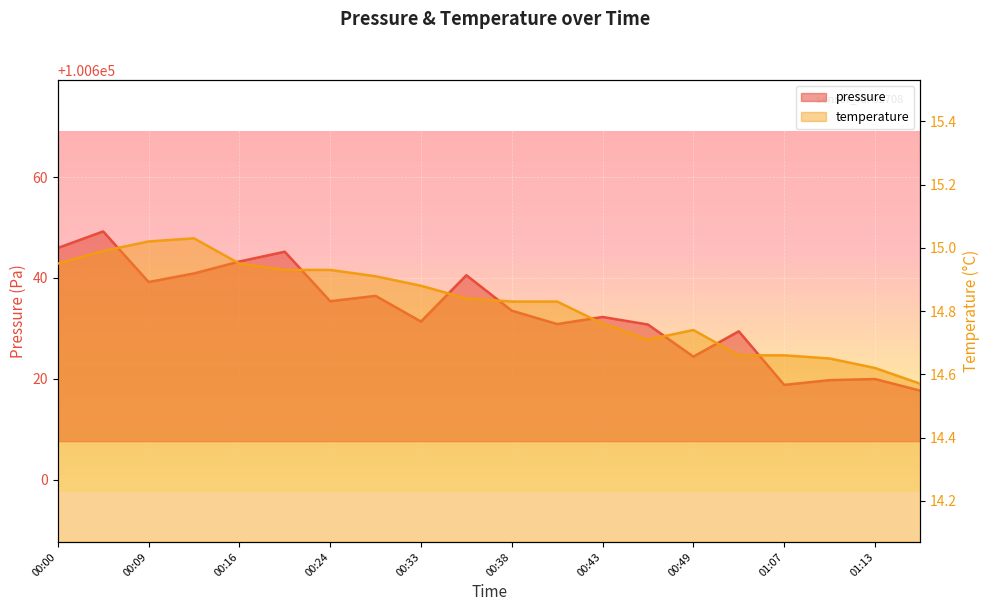

Between 00:54 and 00:40, which is larger?

00:40